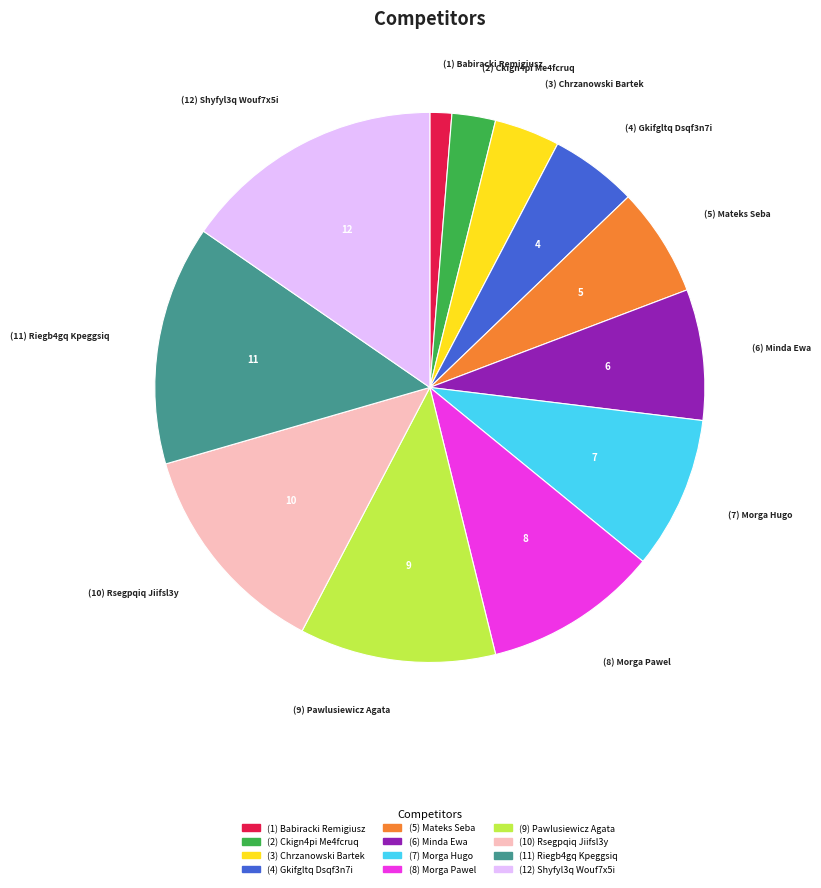

Is there any slice that represents more than half of the pie?

No